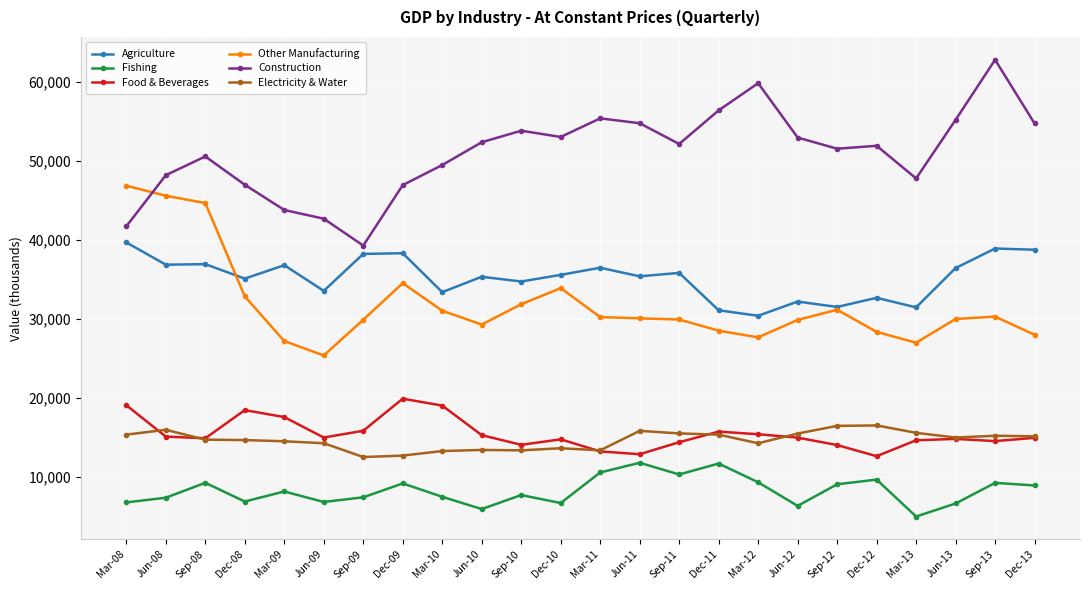

What is the label of the 15th point from the right?

Jun-10